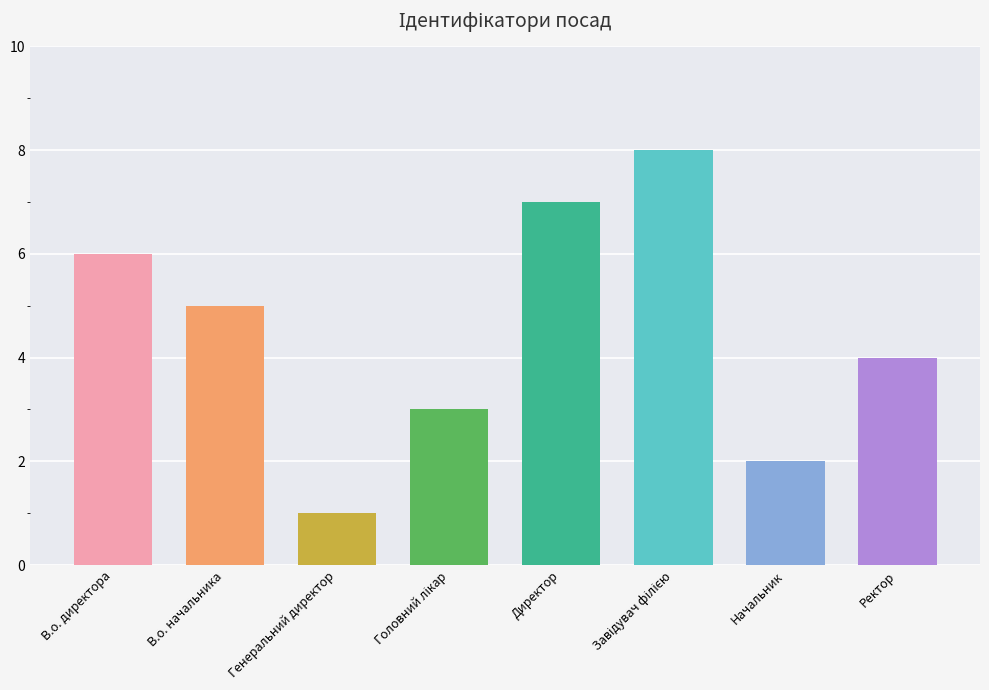

How many values are between 3 and 7?

5